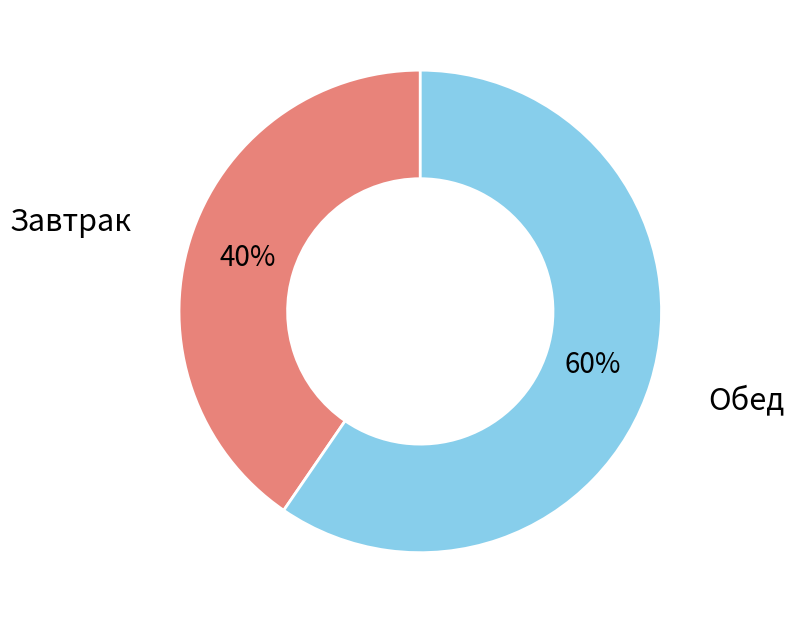

To the nearest percent, what is the average slice percentage?

50%